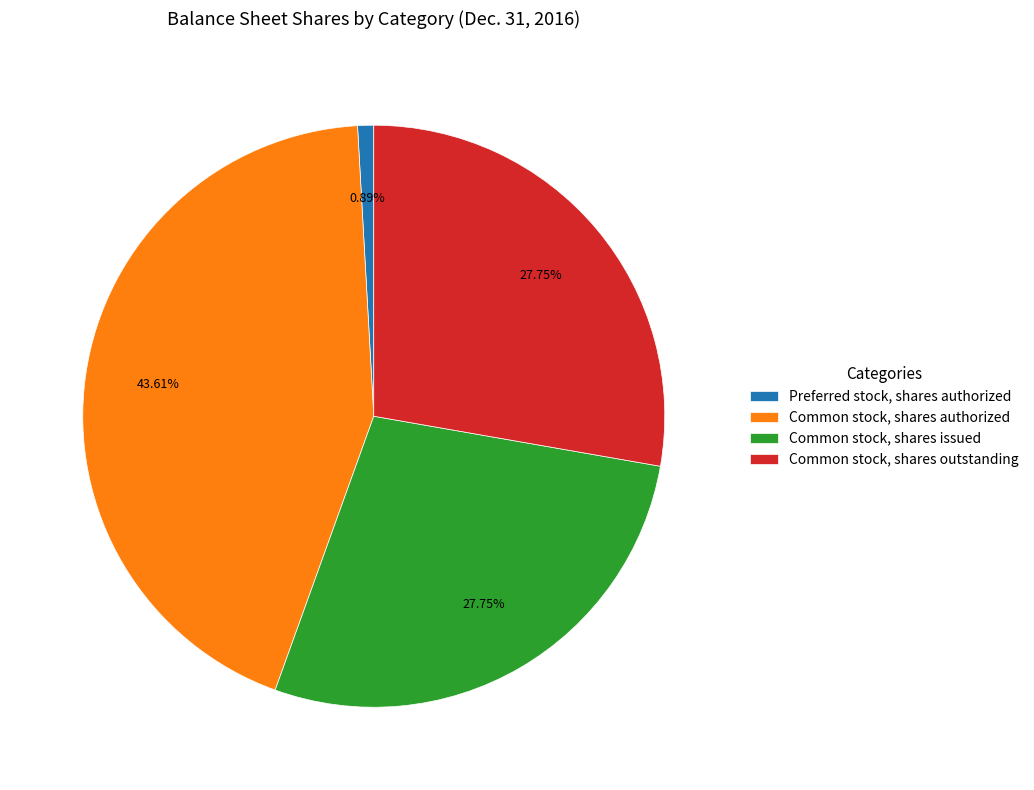

How many segments does this pie chart have?

4